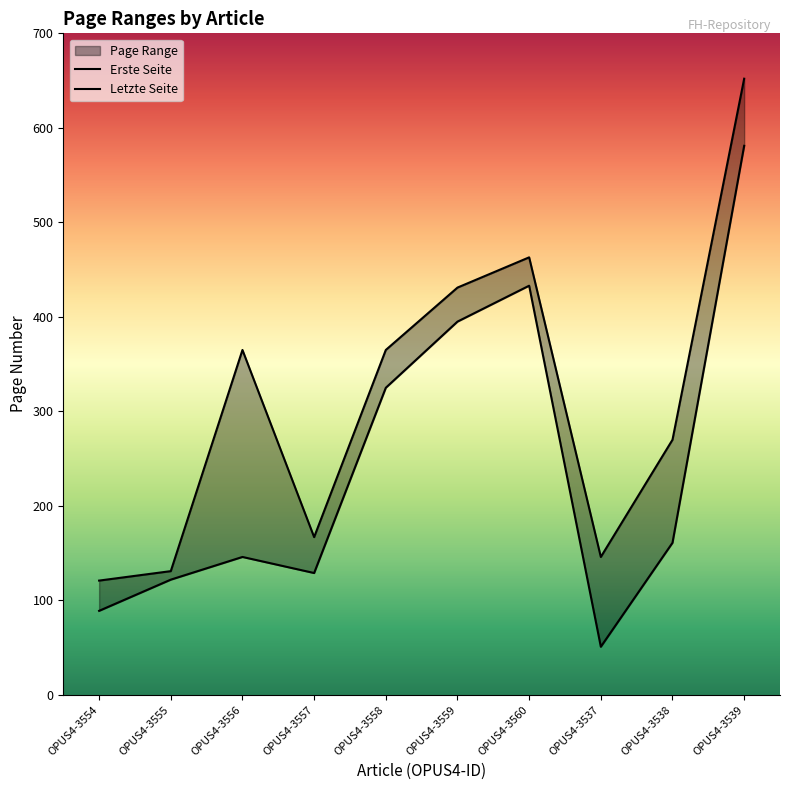

What value does the Erste Seite series have at OPUS4-3539?

581